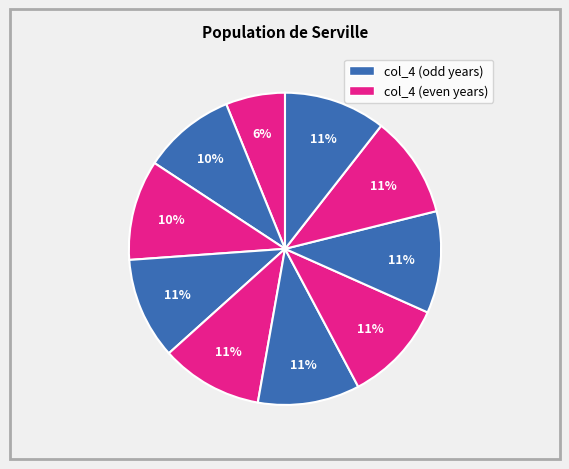

How many segments does this pie chart have?

10